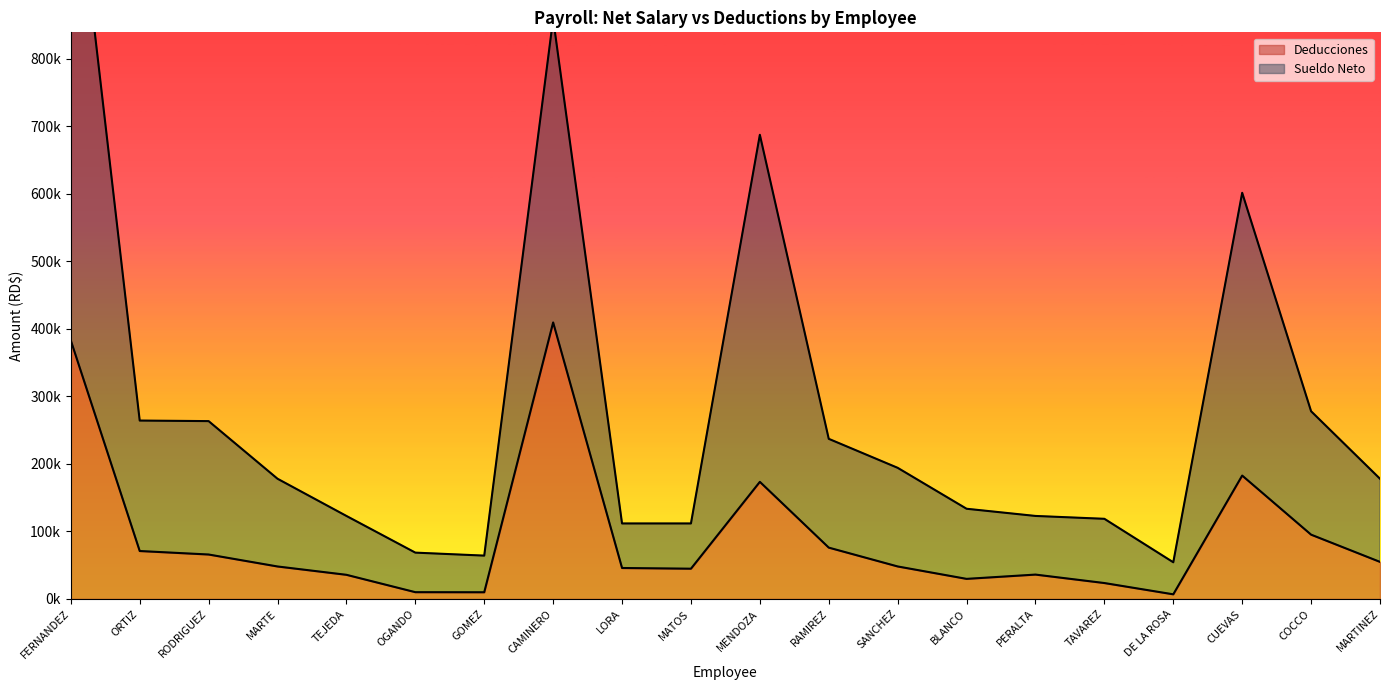

Which series has the largest total across all categories?

Sueldo Neto